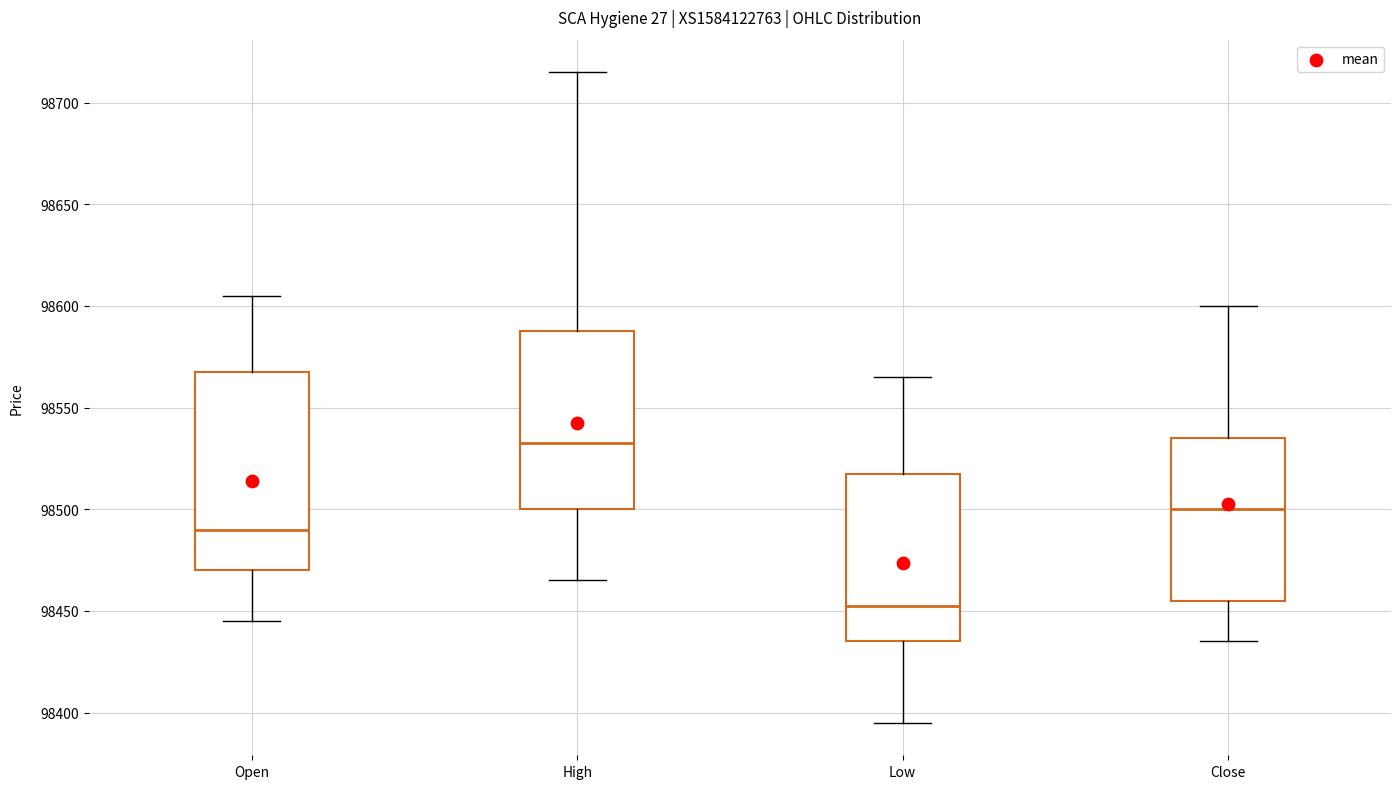

Where is the upper edge of the box for Open on the y-axis? The values are not printed on the chart, so give them approximately, as read against the axis.

98570